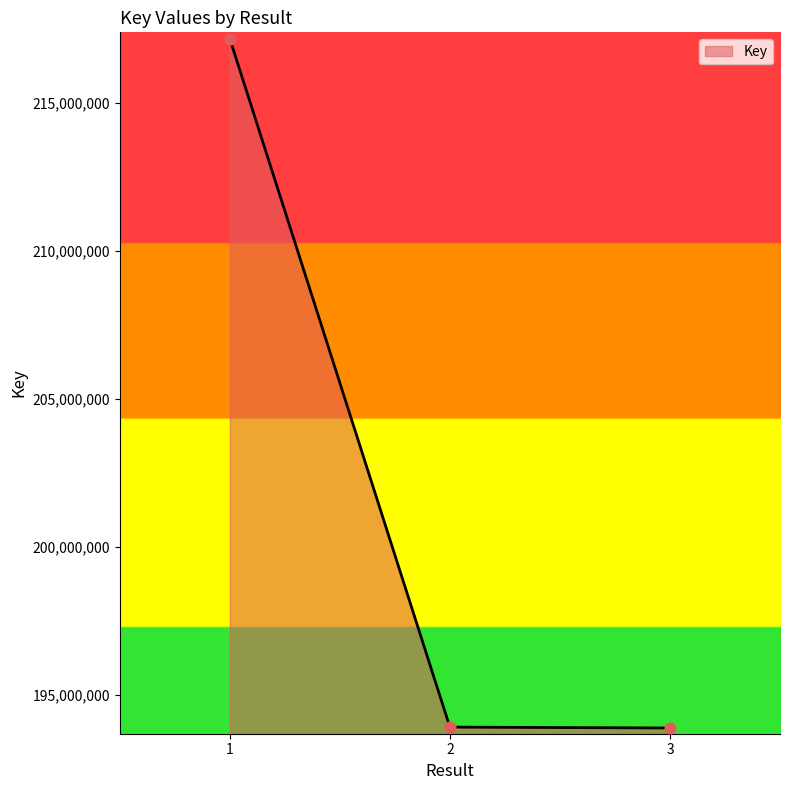

What is the change in value from 2 to 3?

-29748